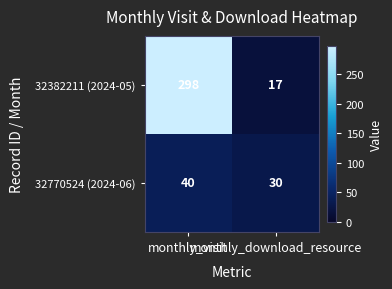

What is the lowest value of the 32382211 (2024-05) series?

17